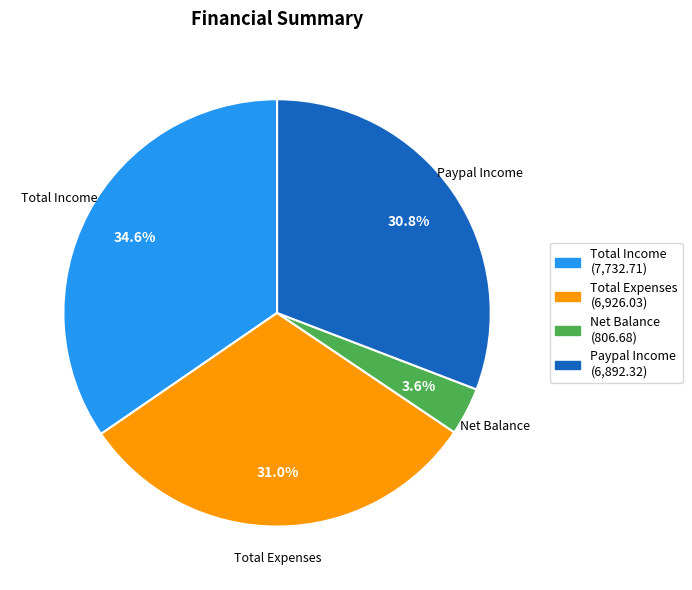

The Total Expenses slice represents 31% of the pie. True or false?

True